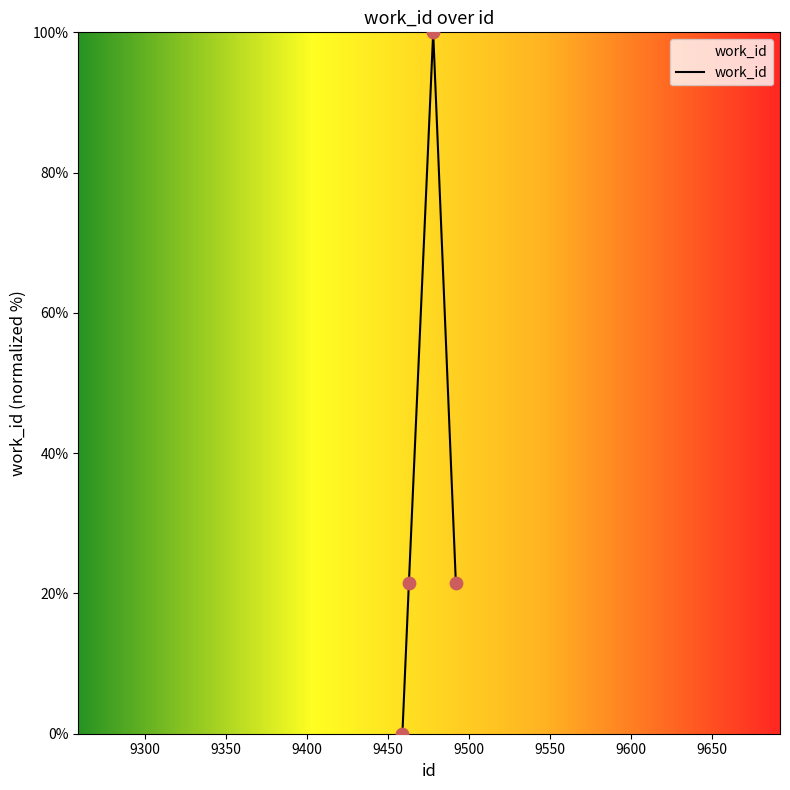

True or false: the data has more than 1 interior local peaks.

False